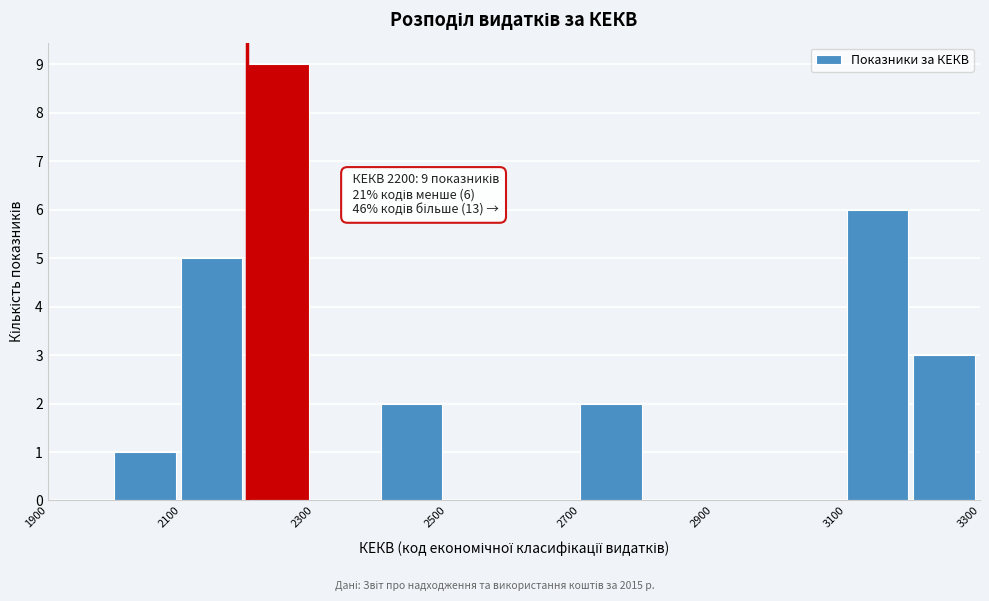

Which range on the x-axis has the tallest bar?

2200 to 2300